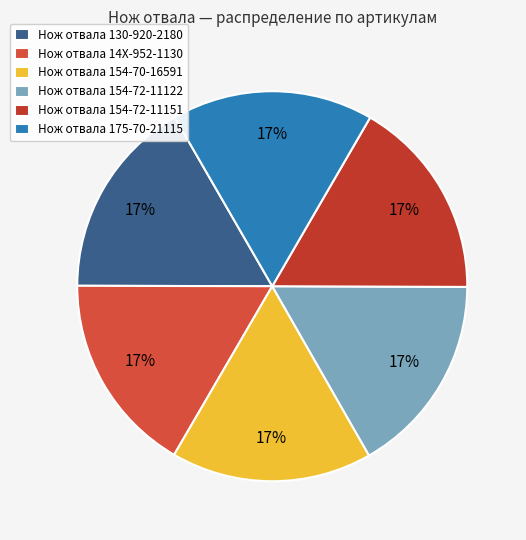

To the nearest percent, what portion does Нож отвала 14X-952-1130 represent?

17%